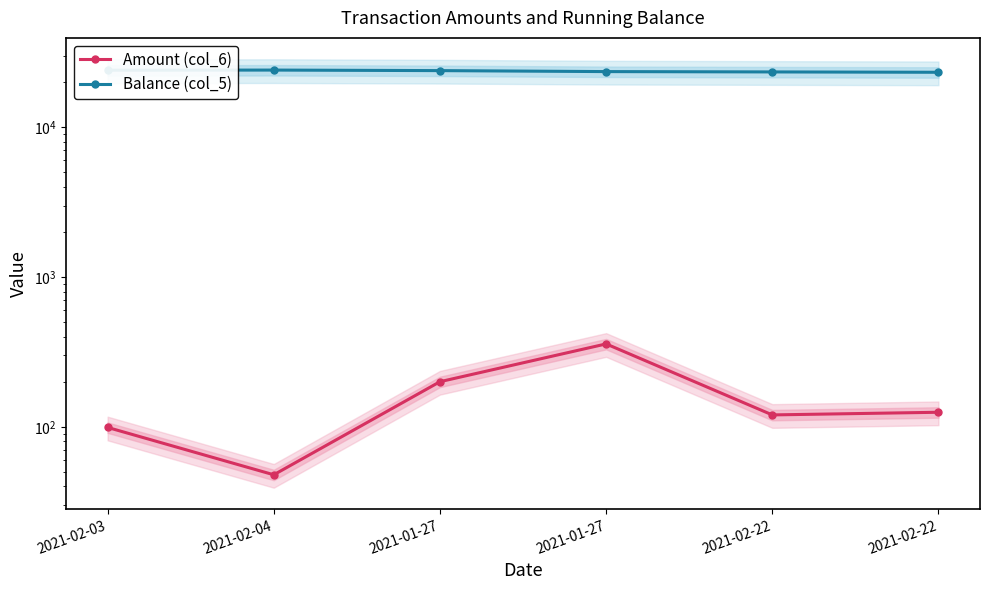

The value of Balance (col_5) at 2021-01-27 is 23891.7. True or false?

True